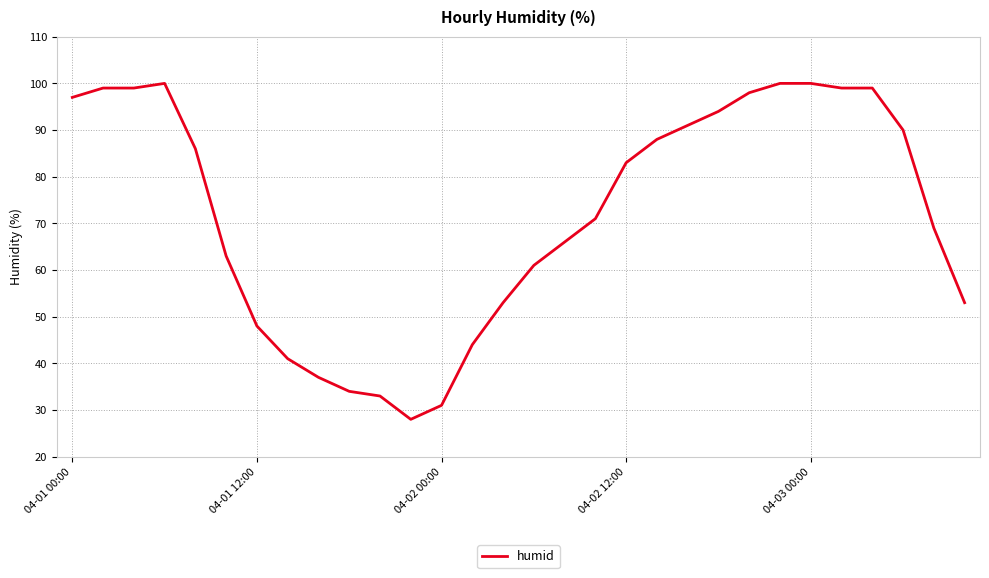

What is the greatest value displayed?

100